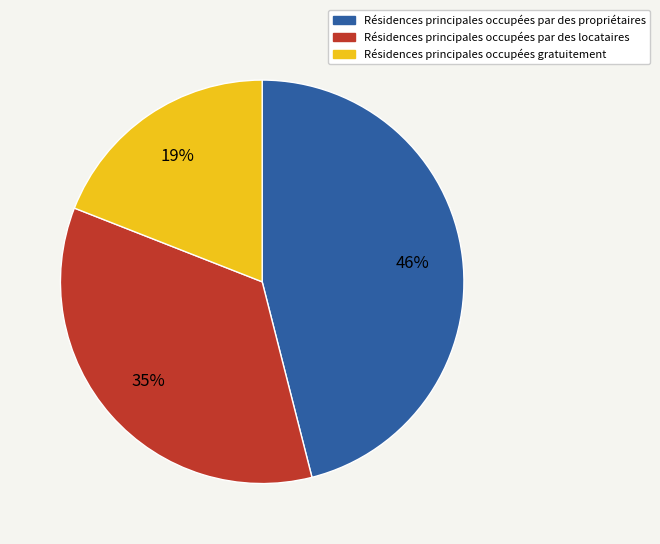

To the nearest percent, what is the difference between the largest and smallest slice percentages?

27%